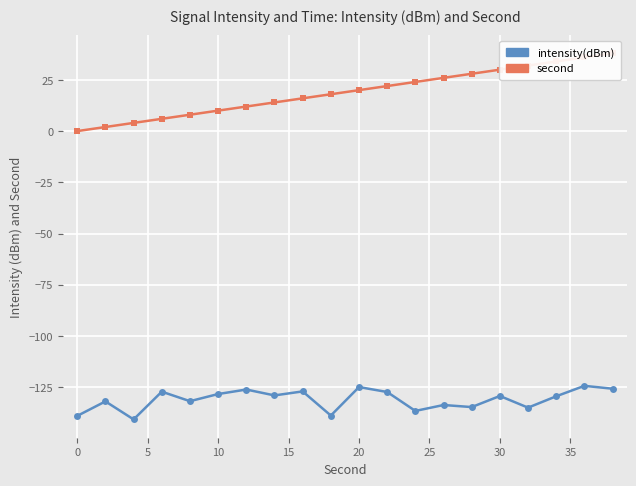

Is it true that intensity(dBm) equals -217.2 at 30?

False